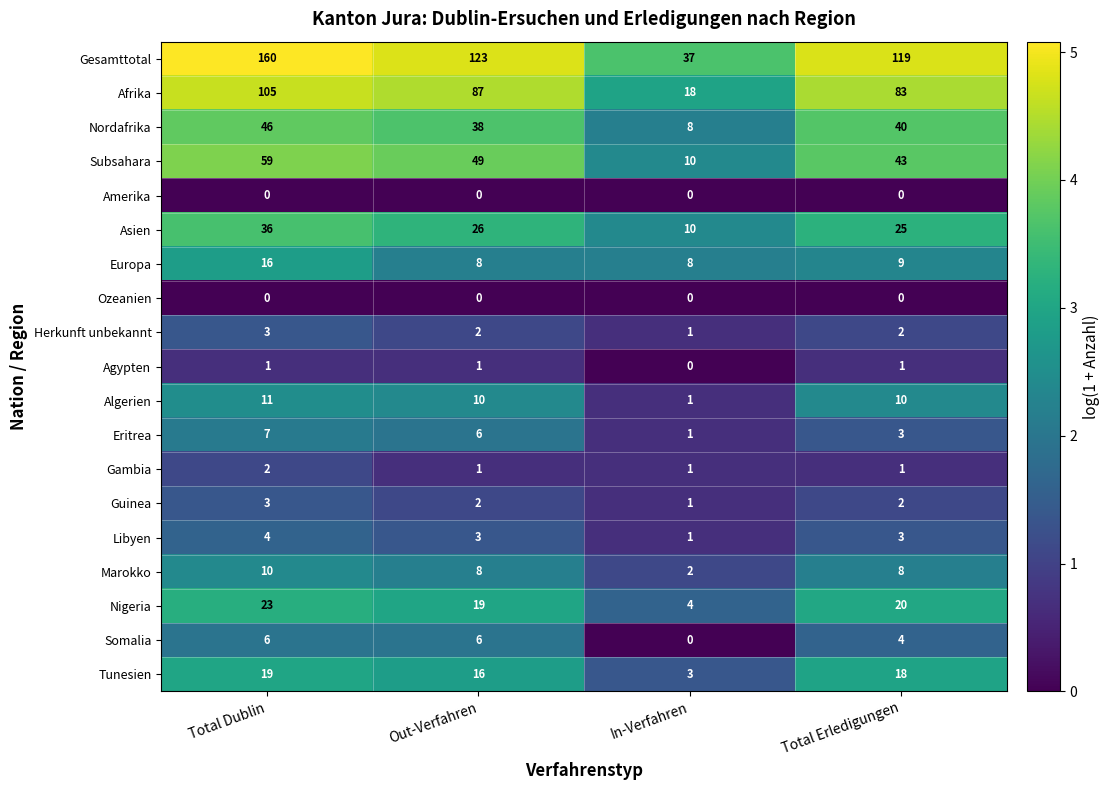

The value of Europa at In-Verfahren is 8. True or false?

True